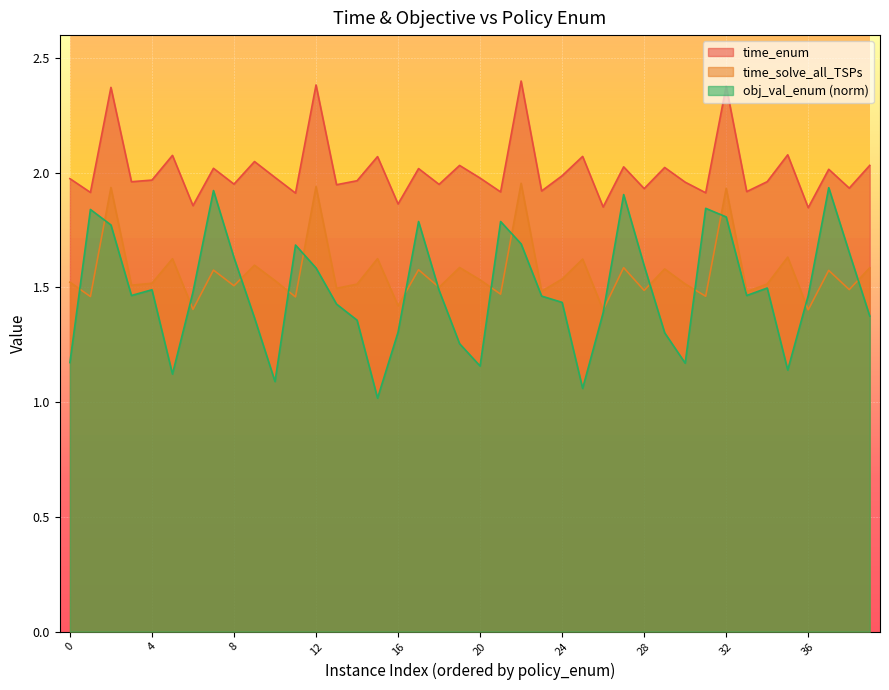

What is the average value of the time_enum series?

2.0